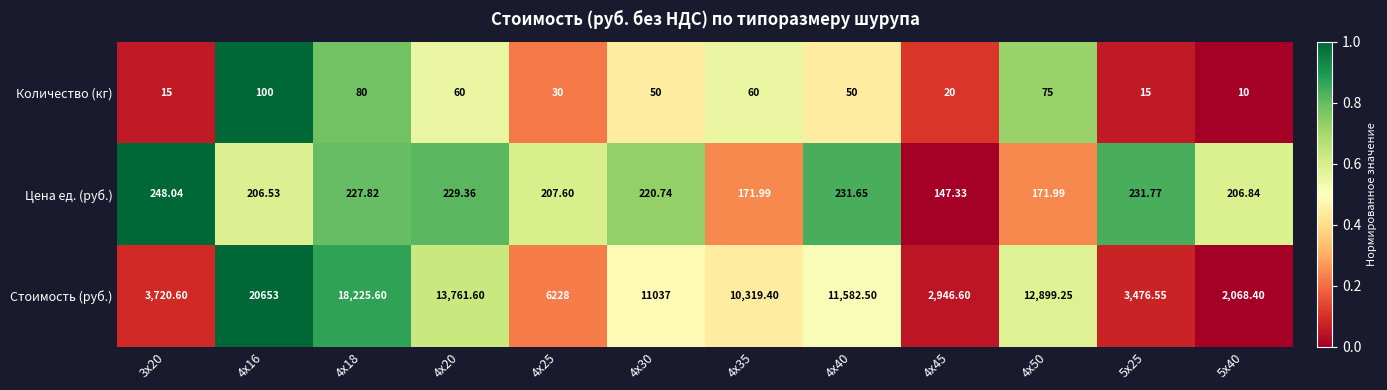

Rank the series by their maximum value, from highest to lowest.

Стоимость (руб.), Цена ед. (руб.), Количество (кг)